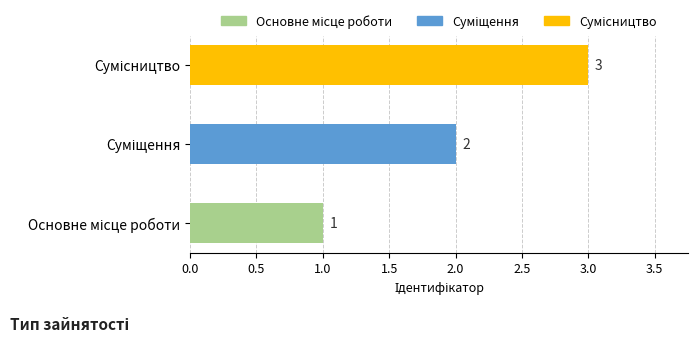

What is the sum of all values?

6